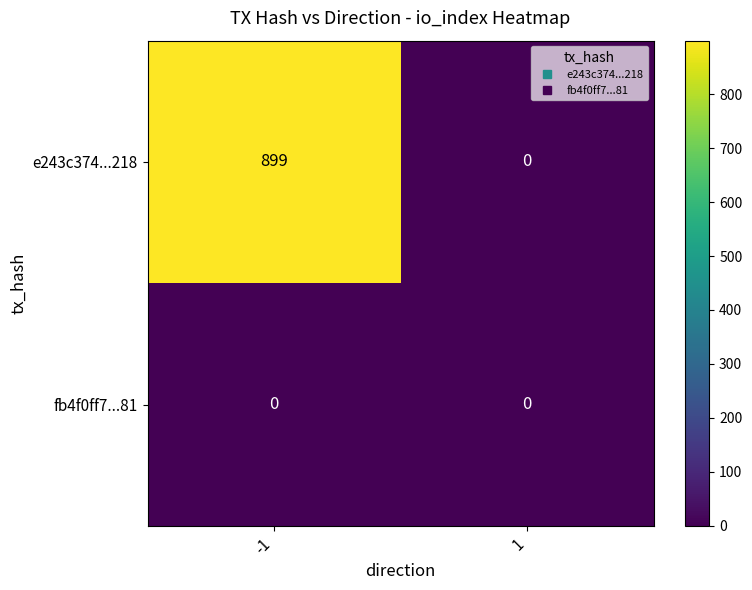

Reading left to right, what are all the values shown in this chart?

e243c374...218: -1=899	1=0
fb4f0ff7...81: -1=0	1=0